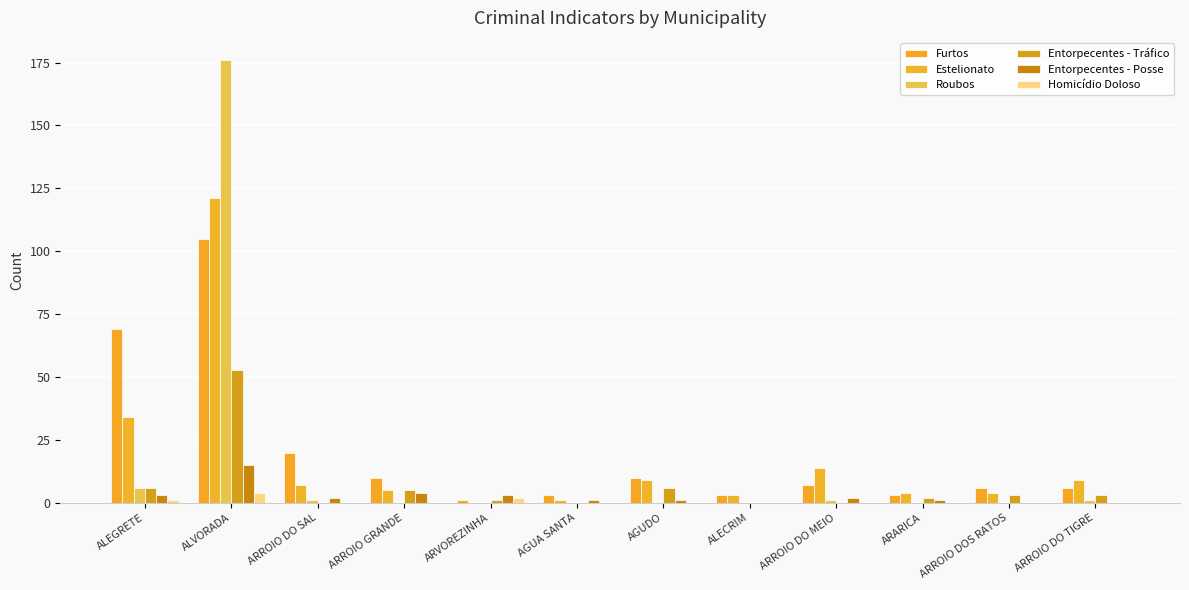

Reading left to right, transcribe all the data shown in this chart.

Furtos: ALEGRETE=69	ALVORADA=105	ARROIO DO SAL=20	ARROIO GRANDE=10	ARVOREZINHA=1	AGUA SANTA=3	AGUDO=10	ALECRIM=3	ARROIO DO MEIO=7	ARARICA=3	ARROIO DOS RATOS=6	ARROIO DO TIGRE=6
Estelionato: ALEGRETE=34	ALVORADA=121	ARROIO DO SAL=7	ARROIO GRANDE=5	ARVOREZINHA=0	AGUA SANTA=1	AGUDO=9	ALECRIM=3	ARROIO DO MEIO=14	ARARICA=4	ARROIO DOS RATOS=4	ARROIO DO TIGRE=9
Roubos: ALEGRETE=6	ALVORADA=176	ARROIO DO SAL=1	ARROIO GRANDE=0	ARVOREZINHA=0	AGUA SANTA=0	AGUDO=0	ALECRIM=0	ARROIO DO MEIO=1	ARARICA=0	ARROIO DOS RATOS=0	ARROIO DO TIGRE=1
Entorpecentes - Tráfico: ALEGRETE=6	ALVORADA=53	ARROIO DO SAL=0	ARROIO GRANDE=5	ARVOREZINHA=1	AGUA SANTA=0	AGUDO=6	ALECRIM=0	ARROIO DO MEIO=0	ARARICA=2	ARROIO DOS RATOS=3	ARROIO DO TIGRE=3
Entorpecentes - Posse: ALEGRETE=3	ALVORADA=15	ARROIO DO SAL=2	ARROIO GRANDE=4	ARVOREZINHA=3	AGUA SANTA=1	AGUDO=1	ALECRIM=0	ARROIO DO MEIO=2	ARARICA=1	ARROIO DOS RATOS=0	ARROIO DO TIGRE=0
Homicídio Doloso: ALEGRETE=1	ALVORADA=4	ARROIO DO SAL=0	ARROIO GRANDE=0	ARVOREZINHA=2	AGUA SANTA=0	AGUDO=0	ALECRIM=0	ARROIO DO MEIO=0	ARARICA=0	ARROIO DOS RATOS=0	ARROIO DO TIGRE=0